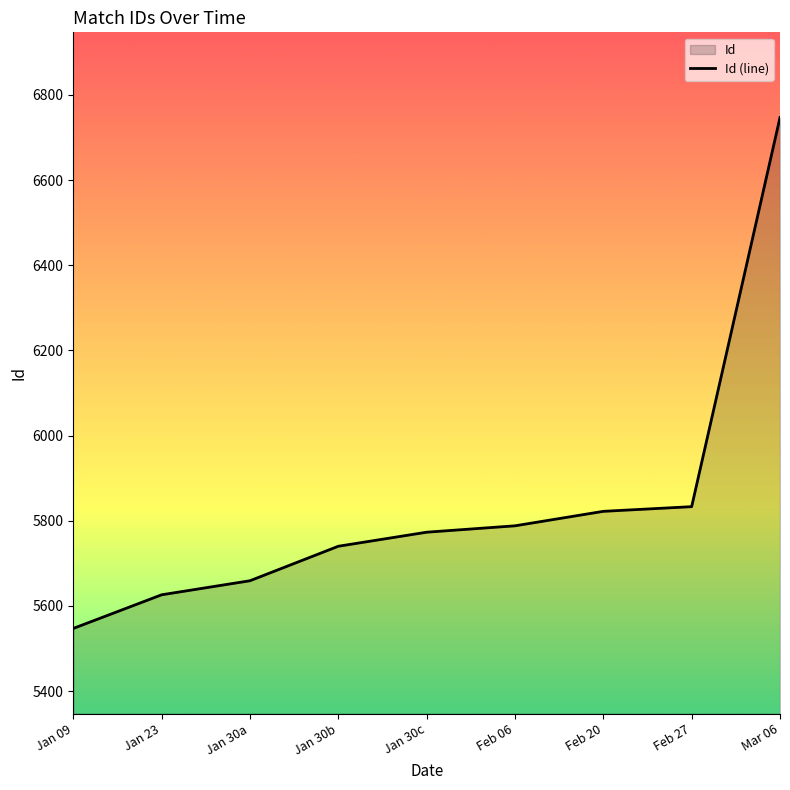

What is the difference between the values at Feb 20 and Jan 30a?

163